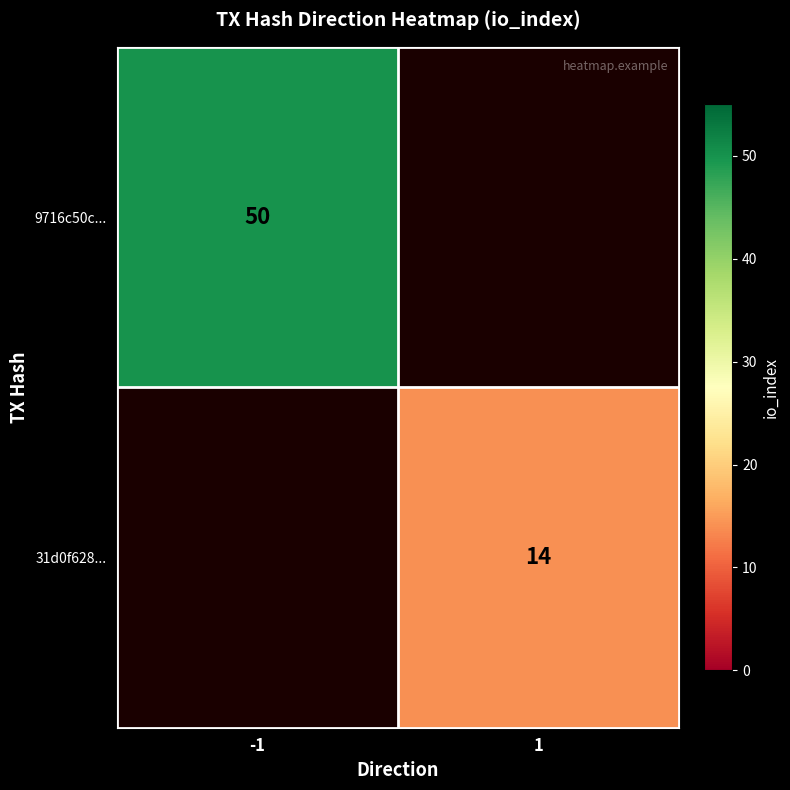

Is it true that 9716c50c... equals 26 at -1?

False